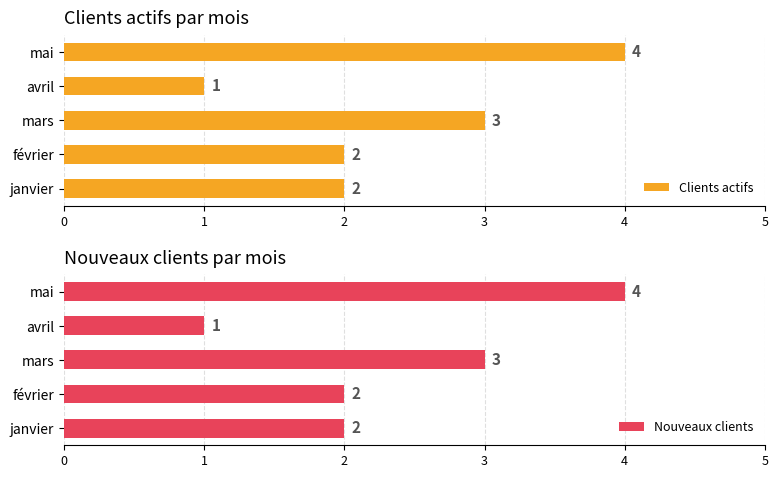

Which category has the lowest value in the Nouveaux clients series?

avril